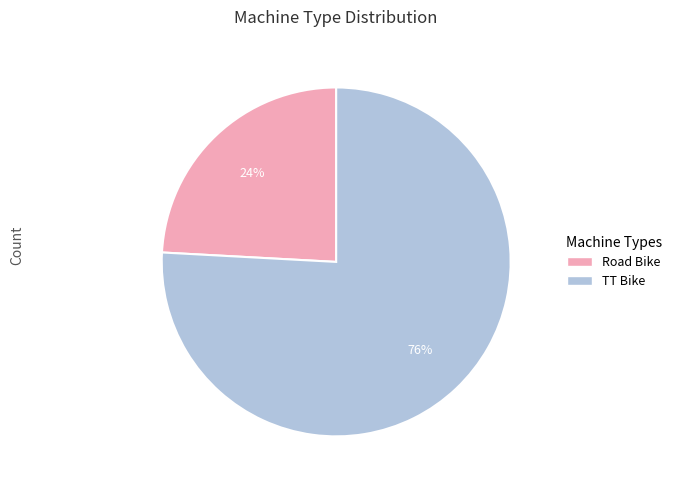

Rank the categories by value from lowest to highest.

Road Bike, TT Bike